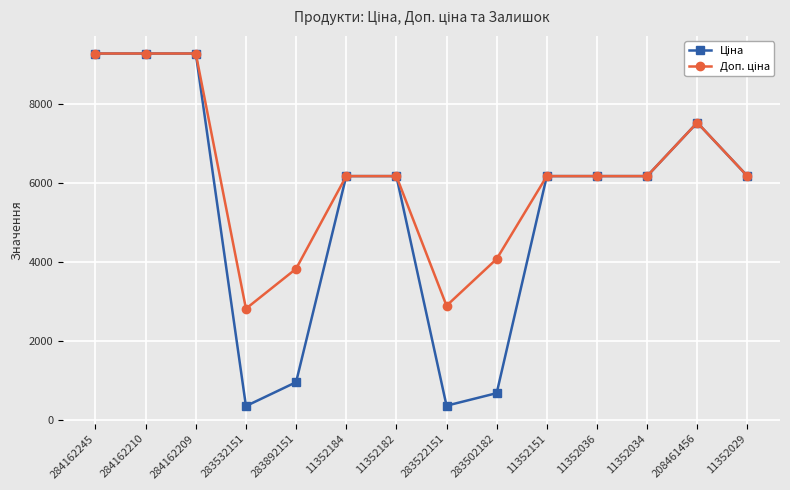

What is the total value across all series at 208461456?

15078.6